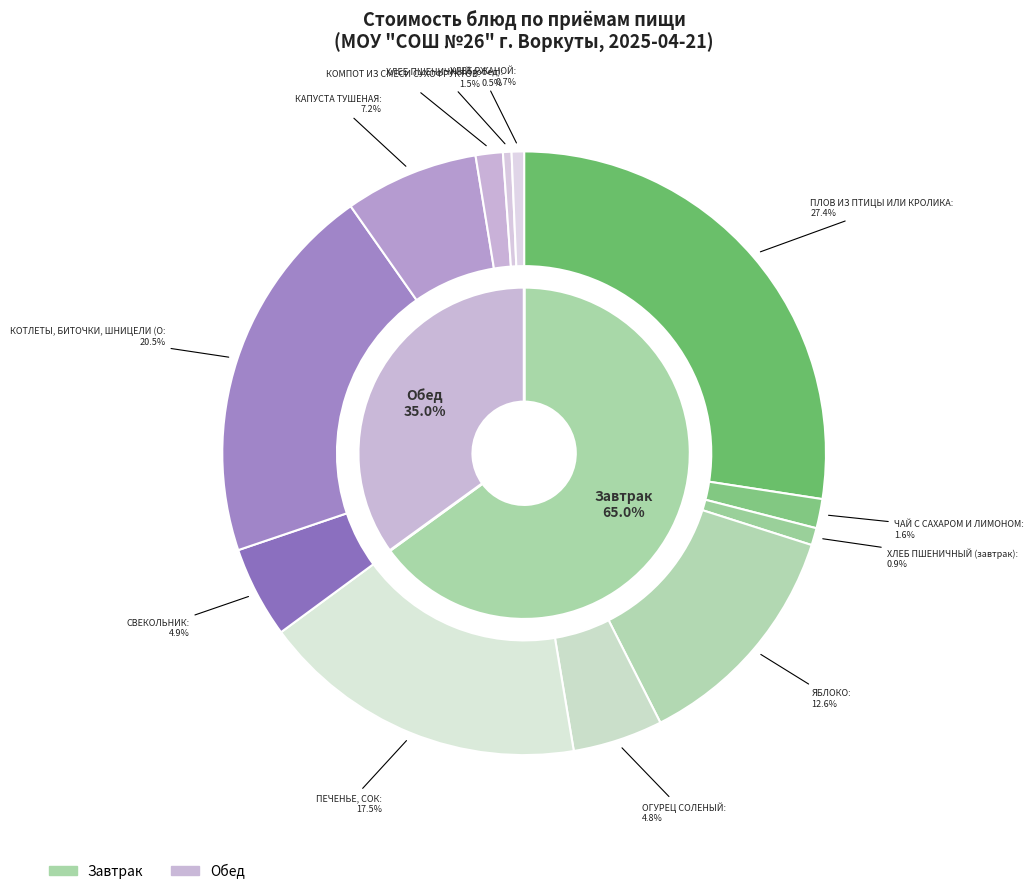

Between ОГУРЕЦ СОЛЕНЫЙ and КОТЛЕТЫ, БИТОЧКИ, ШНИЦЕЛИ (ОЛЕНИНА), which is larger?

КОТЛЕТЫ, БИТОЧКИ, ШНИЦЕЛИ (ОЛЕНИНА)